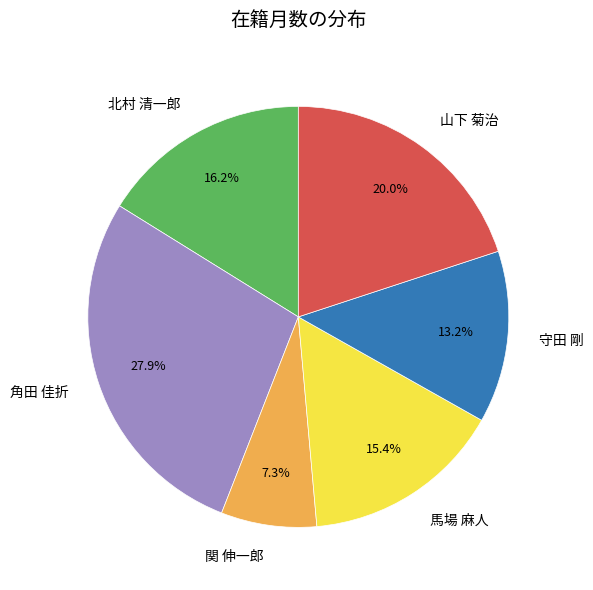

To the nearest percent, what is the difference between the largest and smallest slice percentages?

21%